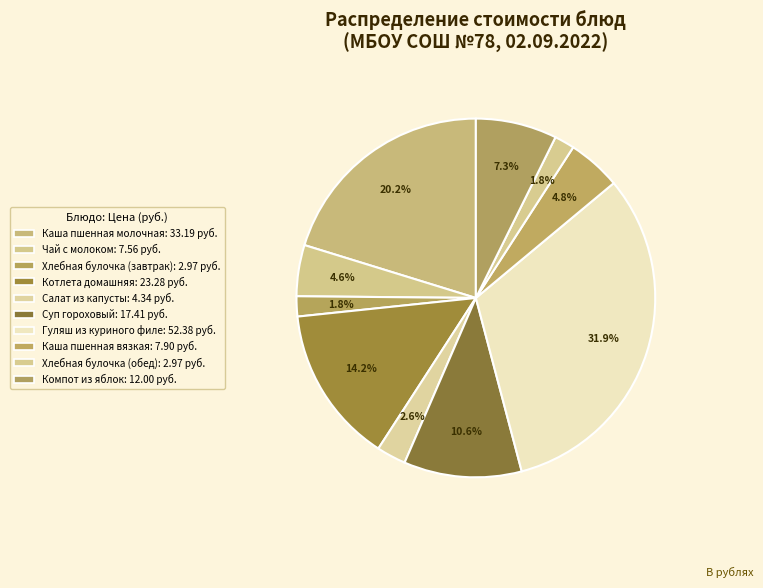

How many slices are in this pie chart?

10